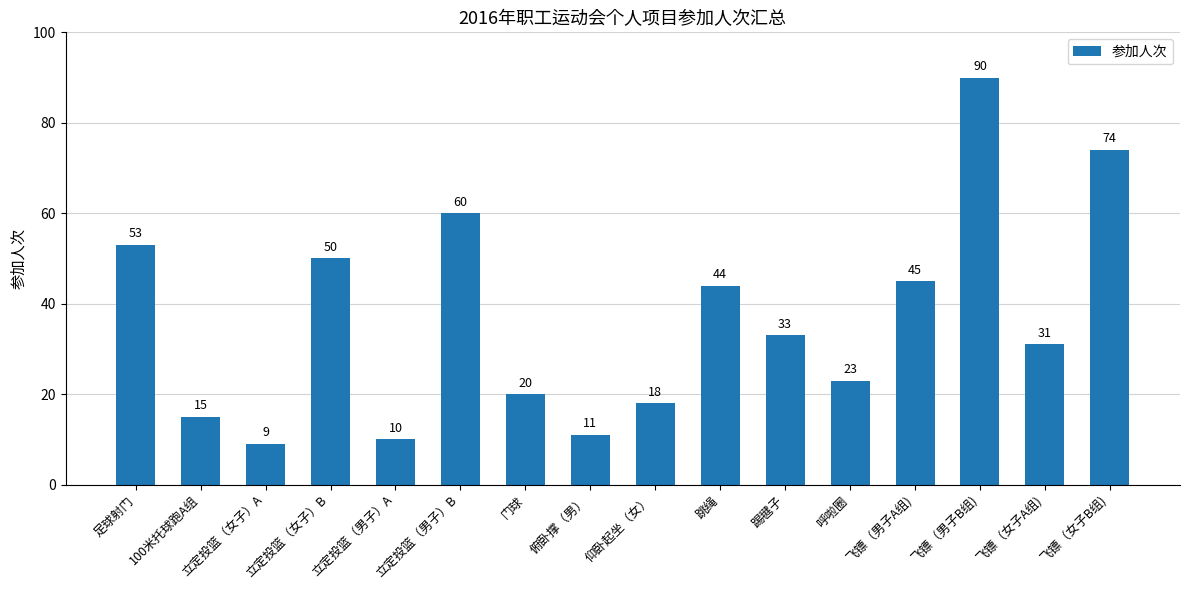

Reading left to right, extract all data points from this chart.

足球射门=53	100米托球跑A组=15	立定投篮（女子）A=9	立定投篮（女子）B=50	立定投篮（男子）A=10	立定投篮（男子）B=60	门球=20	俯卧撑（男）=11	仰卧起坐（女）=18	跳绳=44	踢毽子=33	呼啦圈=23	飞镖（男子A组)=45	飞镖（男子B组)=90	飞镖（女子A组)=31	飞镖（女子B组)=74